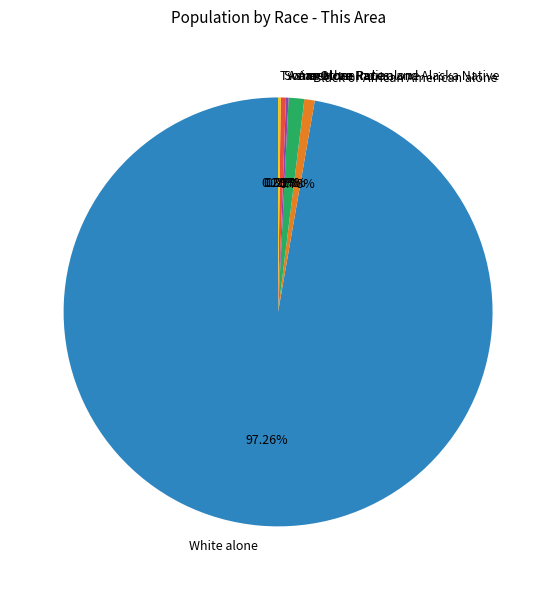

Is the sum of Black or African American alone and Some Other Race alone greater than half?

No